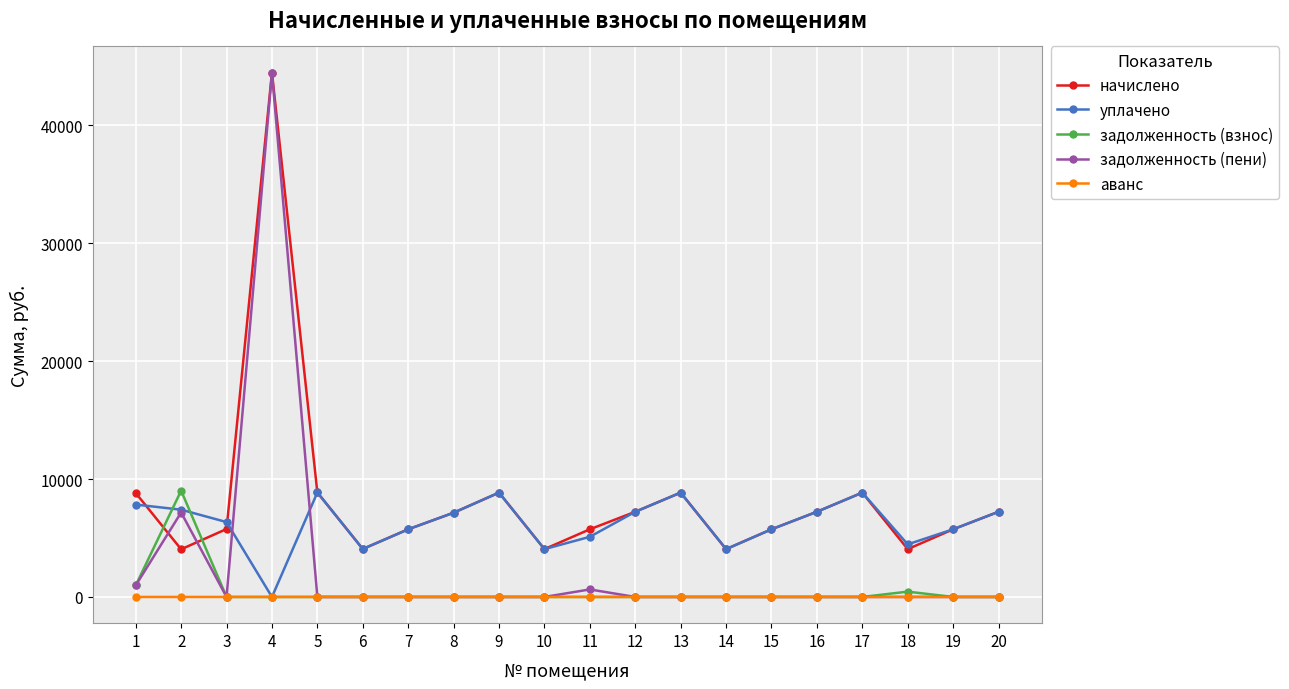

What is the value of the уплачено point at the 6th from the left?

4066.6